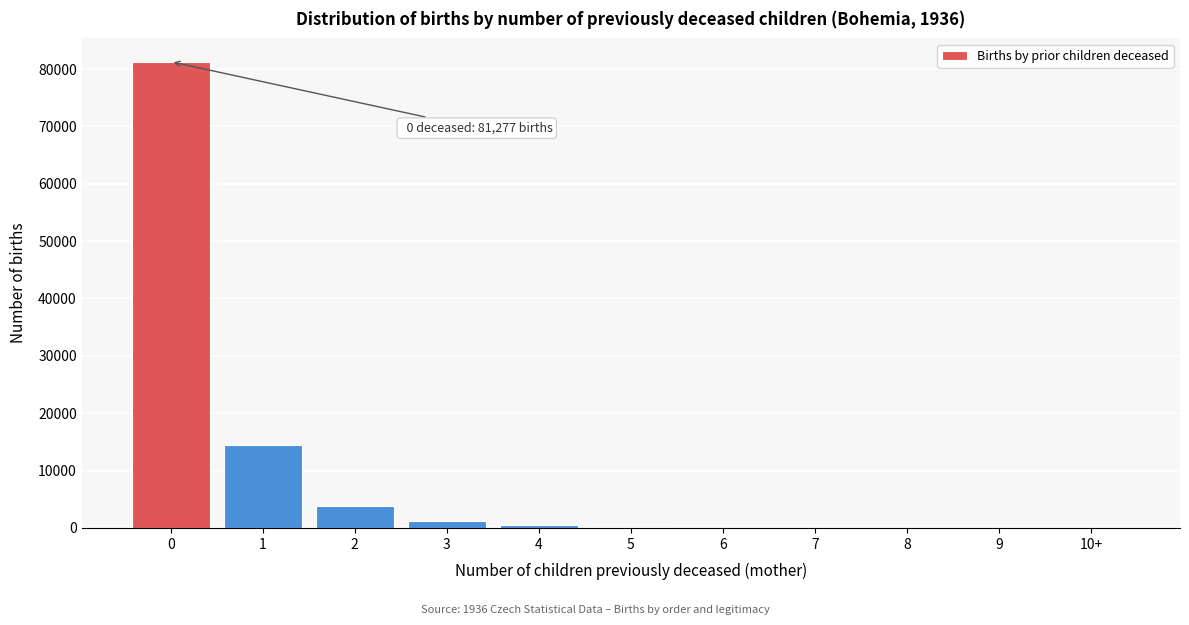

What is the maximum value shown in the chart?

81277